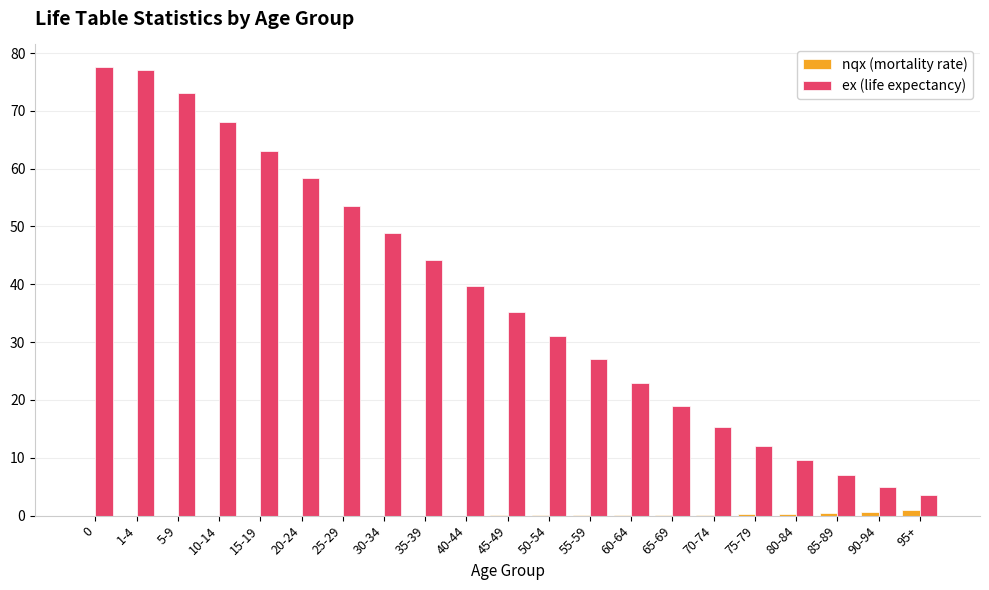

Which series changed the most between 0 and 50-54?

ex (life expectancy)